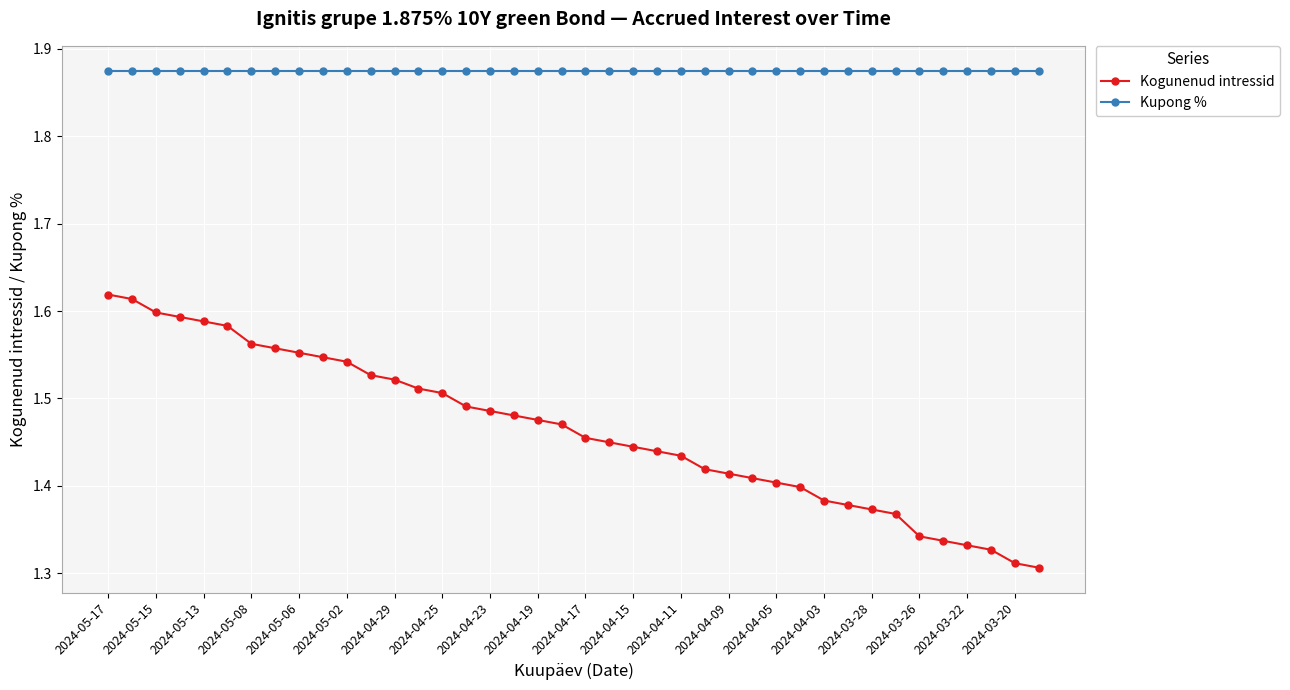

Which series has the widest spread of values?

Kogunenud intressid